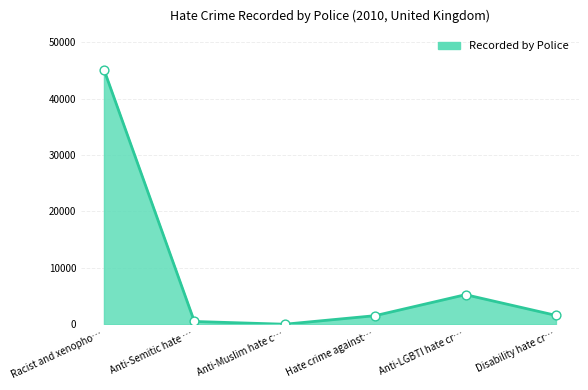

Between Anti-LGBTI hate cr… and Anti-Muslim hate c…, which is larger?

Anti-LGBTI hate cr…